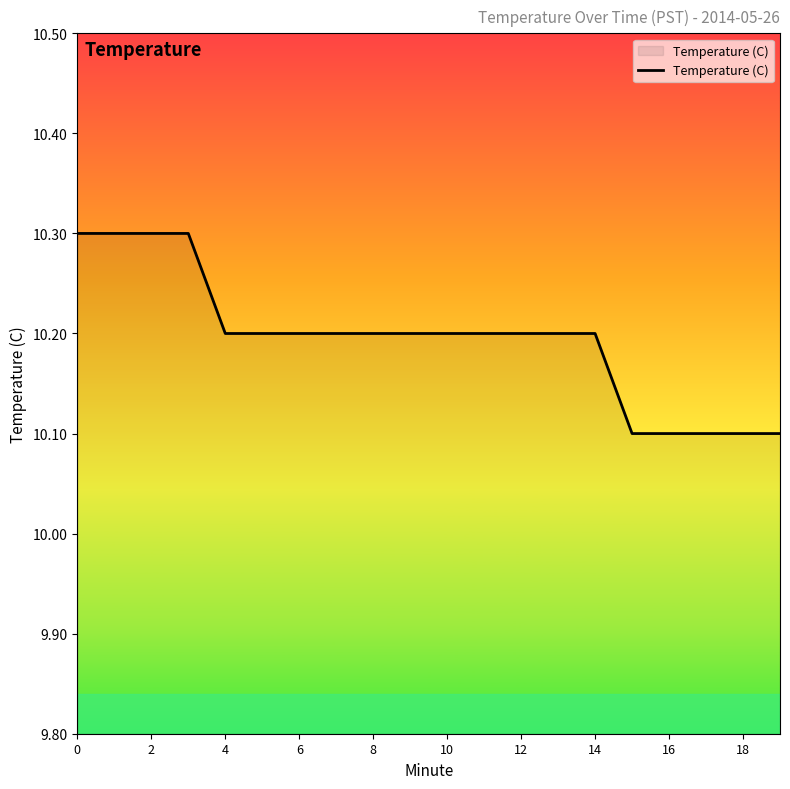

What is the smallest value displayed?

10.1